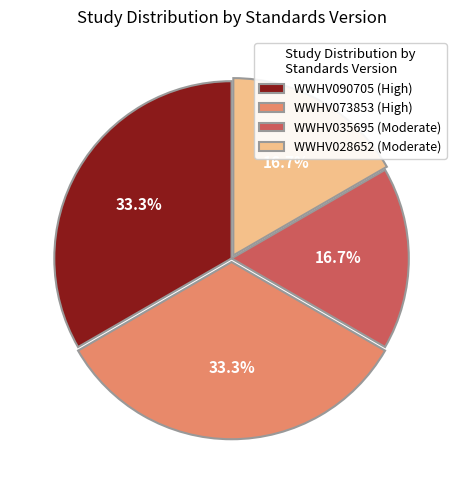

Do WWHV073853 (High) and WWHV090705 (High) together represent more than half of the pie?

Yes